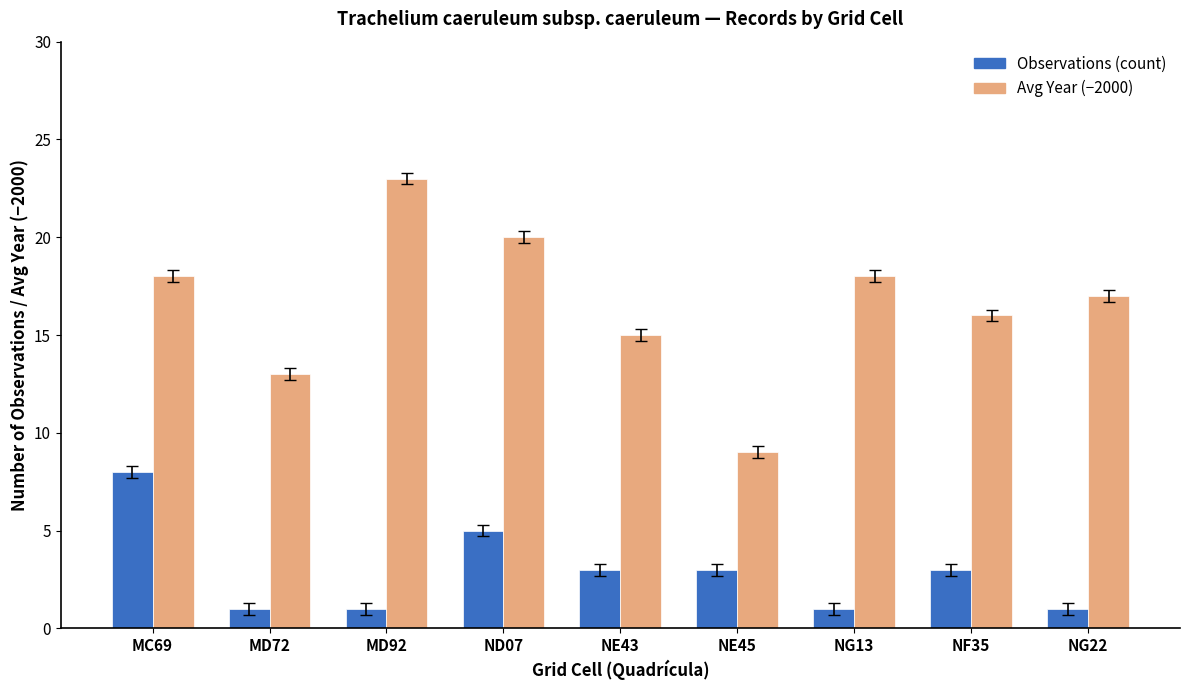

What is the total value across all series at NF35?

19